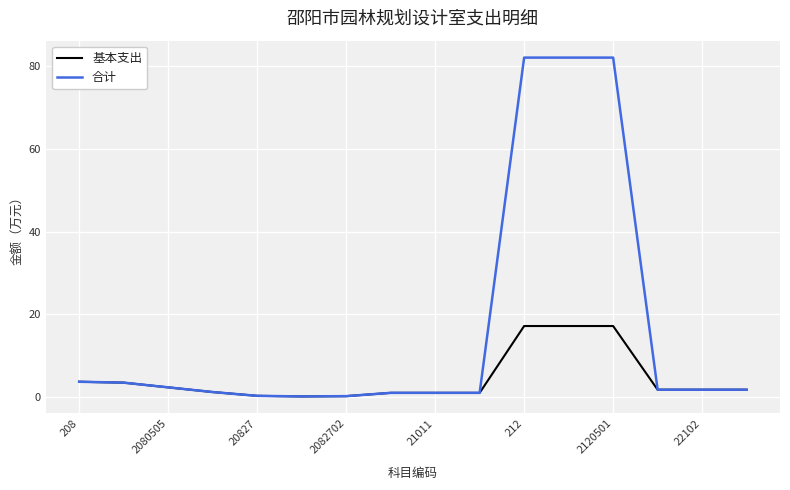

Which series has the largest total across all categories?

合计